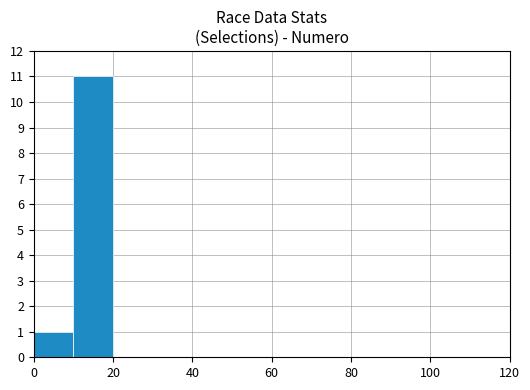

How many data points does each series have?

12